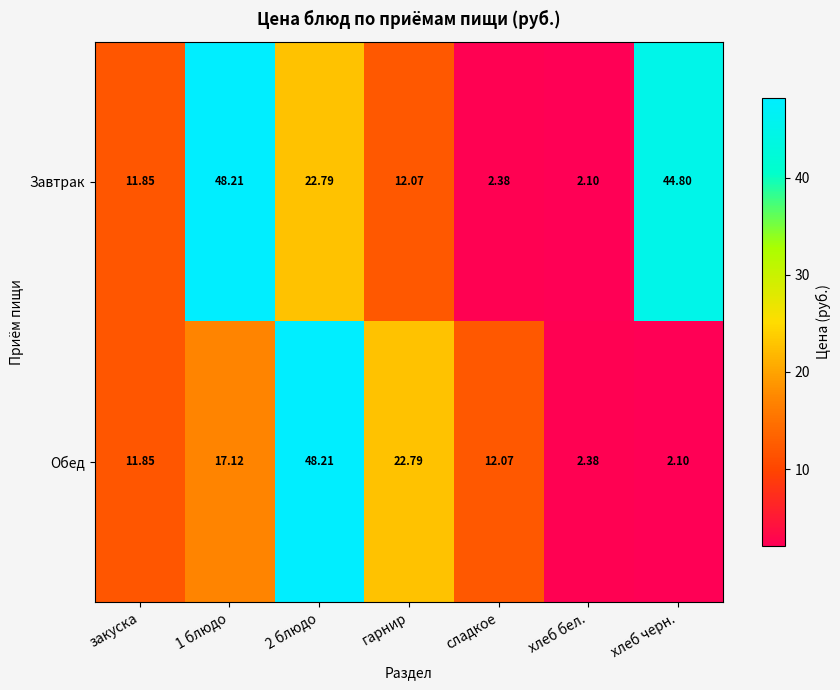

Count the number of data series in this chart.

2